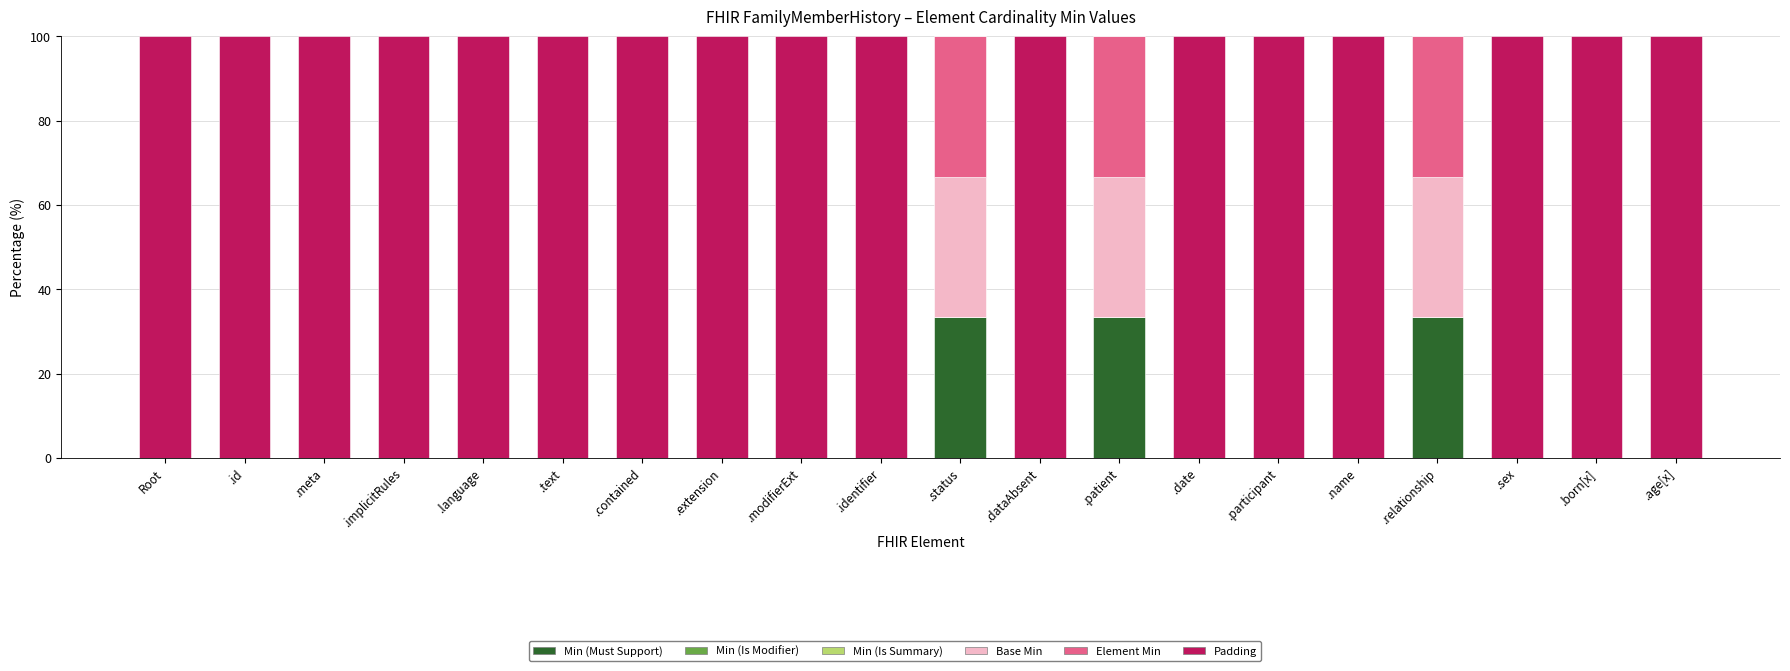

Is it true that Min (Must Support) equals 18.8 at .sex?

False